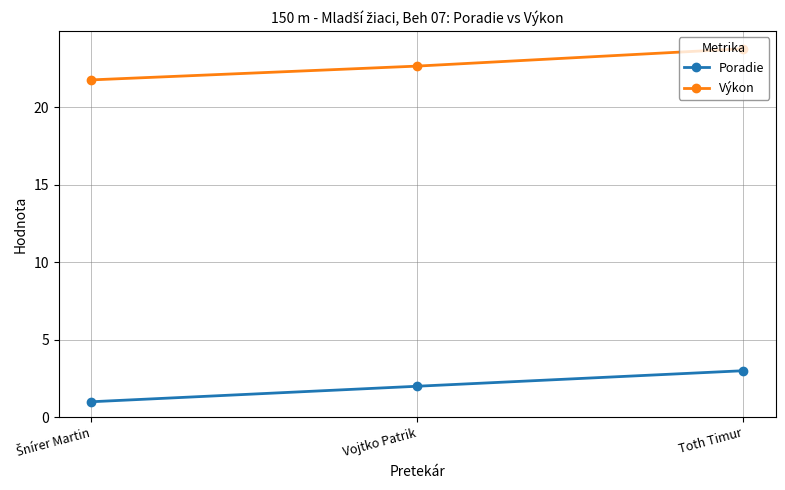

What value does the Výkon series have at Toth Timur?

23.8